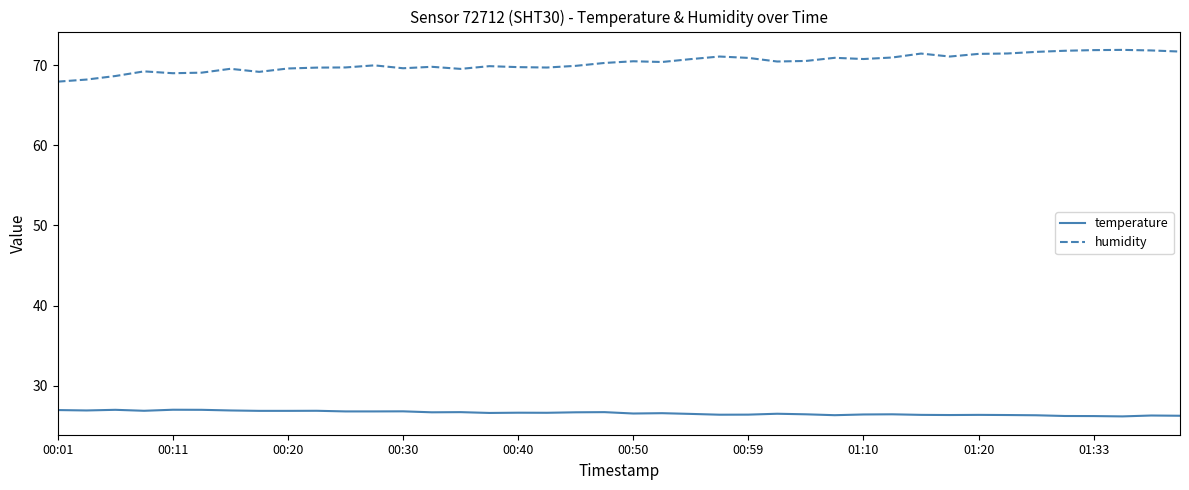

List the series in order of their overall mean, highest first.

humidity, temperature